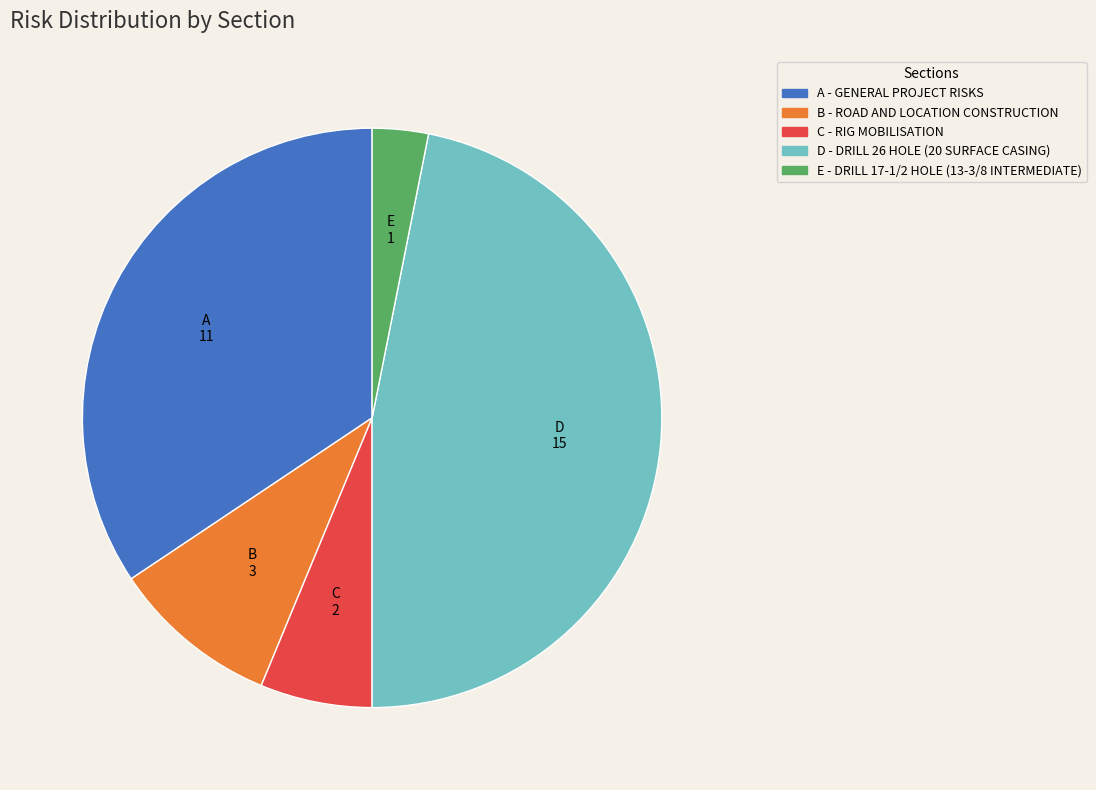

What is the ratio of the value at E - DRILL 17-1/2 HOLE (13-3/8 INTERMEDIATE) to the value at C - RIG MOBILISATION?

0.5